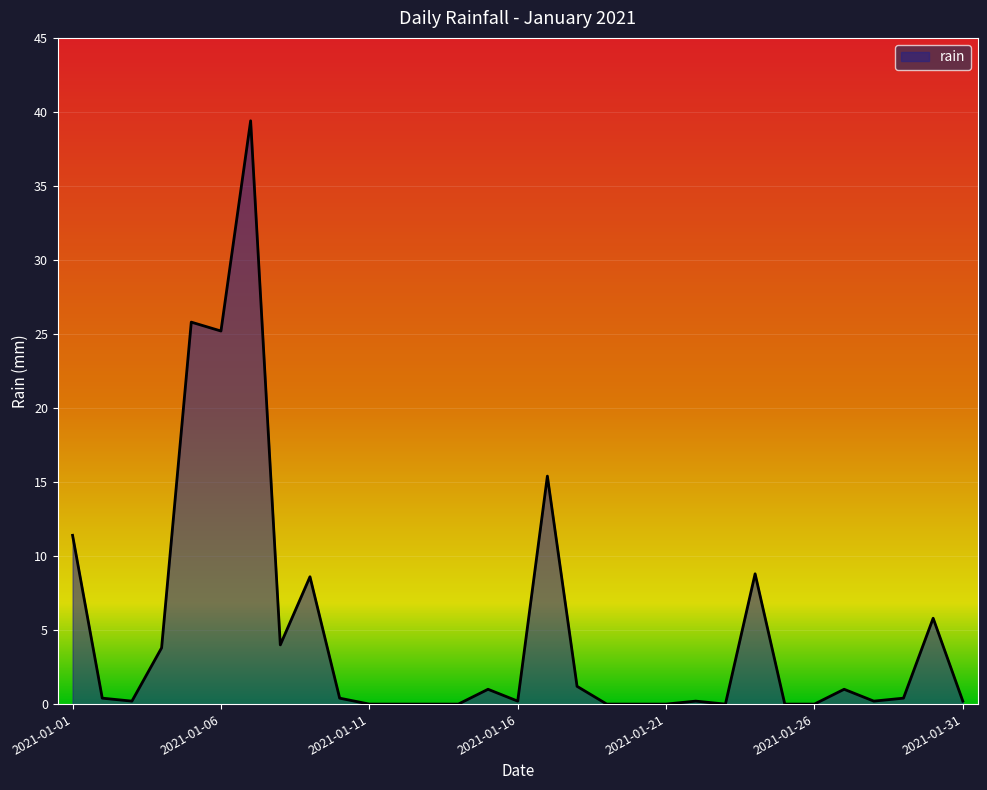

What is the maximum value shown in the chart?

39.4